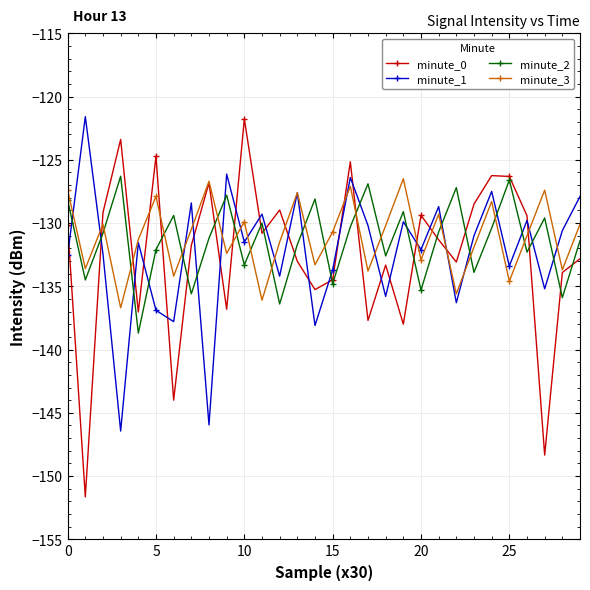

What are all the series names shown in the legend?

minute_0, minute_1, minute_2, minute_3